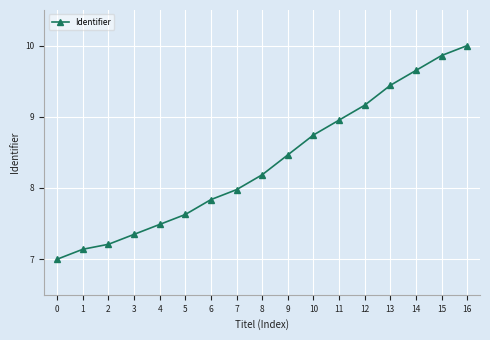

What is the average value?

8.4